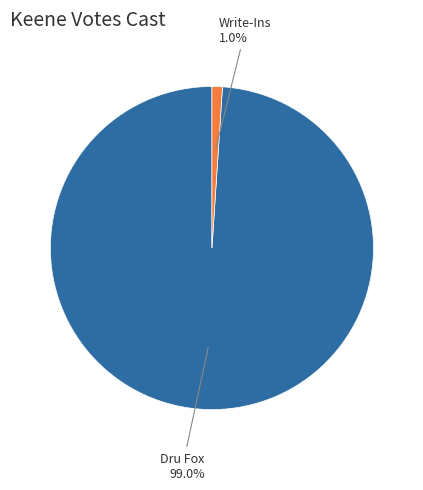

Which category has the biggest portion of the pie?

Dru Fox